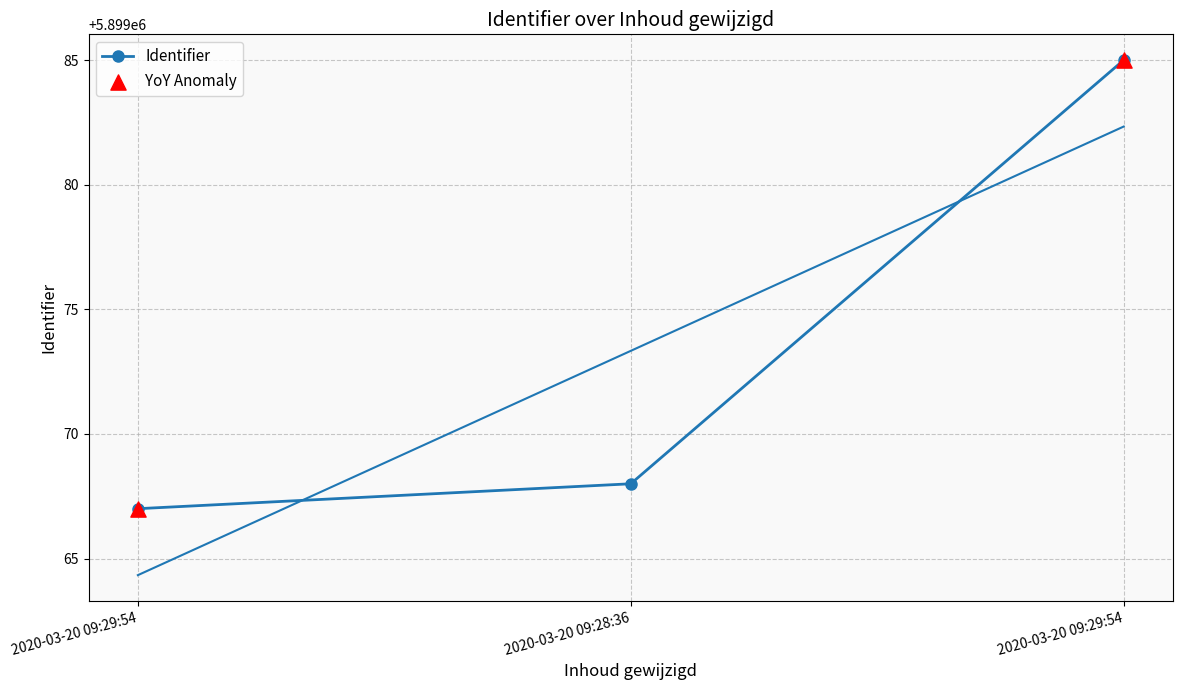

Between 2020-03-20 09:28:36 and 2020-03-20 09:29:54, which is larger?

2020-03-20 09:28:36